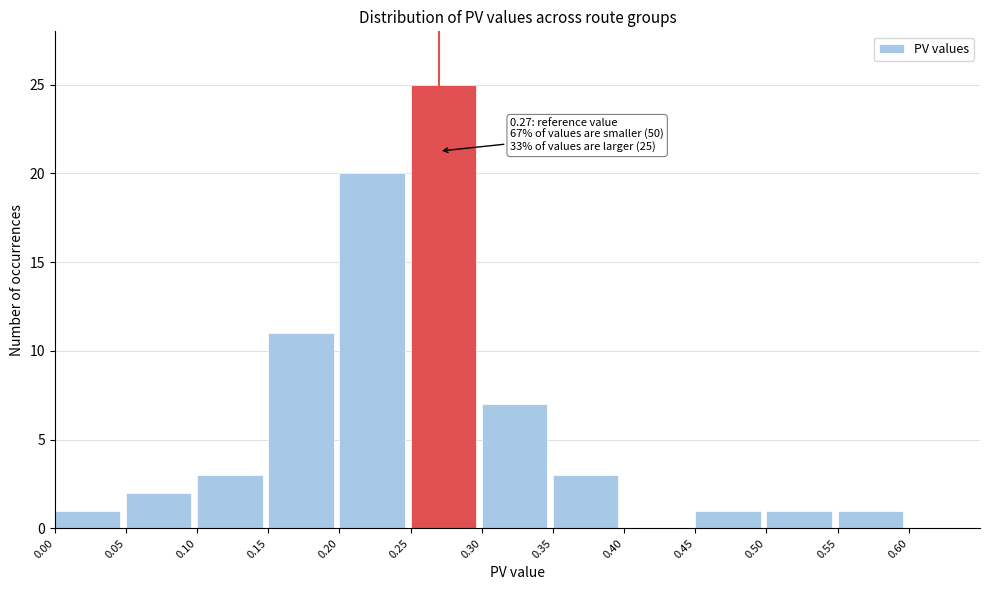

Which range on the x-axis has the tallest bar?

0.25 to 0.30